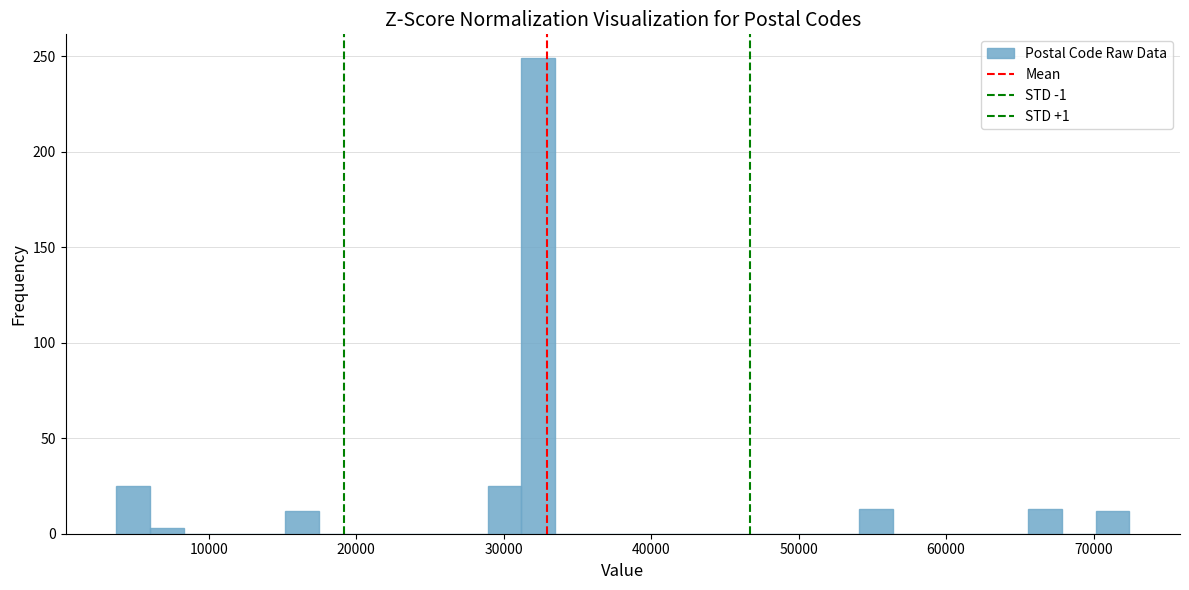

Around what value on the x-axis is the tallest bar? Give the approximate position of its centre, as read against the axis.

32000